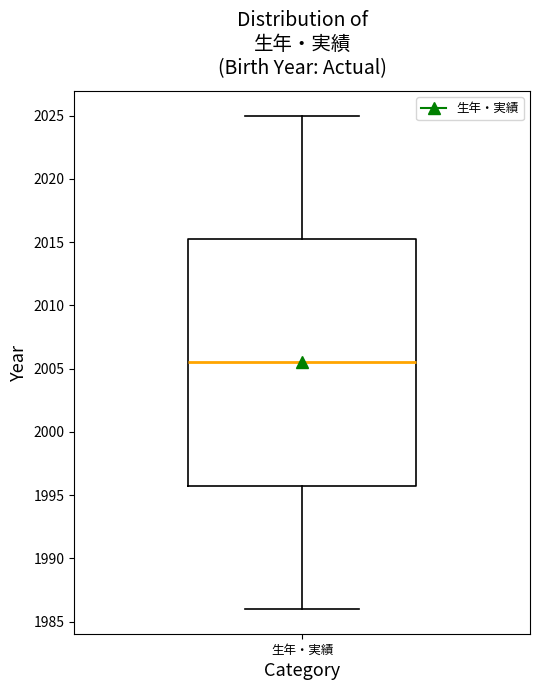

Transcribe this box plot: give where the median line is, the range the box spans, and where the two whiskers end, as read against the y-axis. The values are not printed on the chart, so give them approximately, as read against the axis.

median 2005.5, box 1996.0 to 2015.5, whiskers 1986.0 to 2025.0